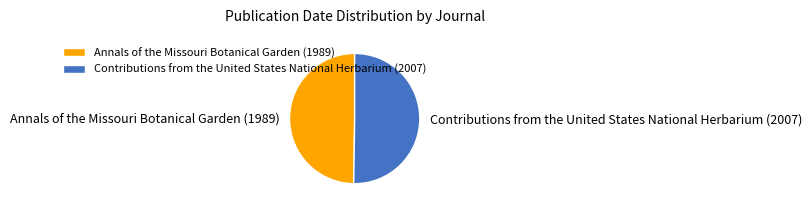

Is the sum of Annals of the Missouri Botanical Garden (1989) and Contributions from the United States National Herbarium (2007) greater than half?

Yes